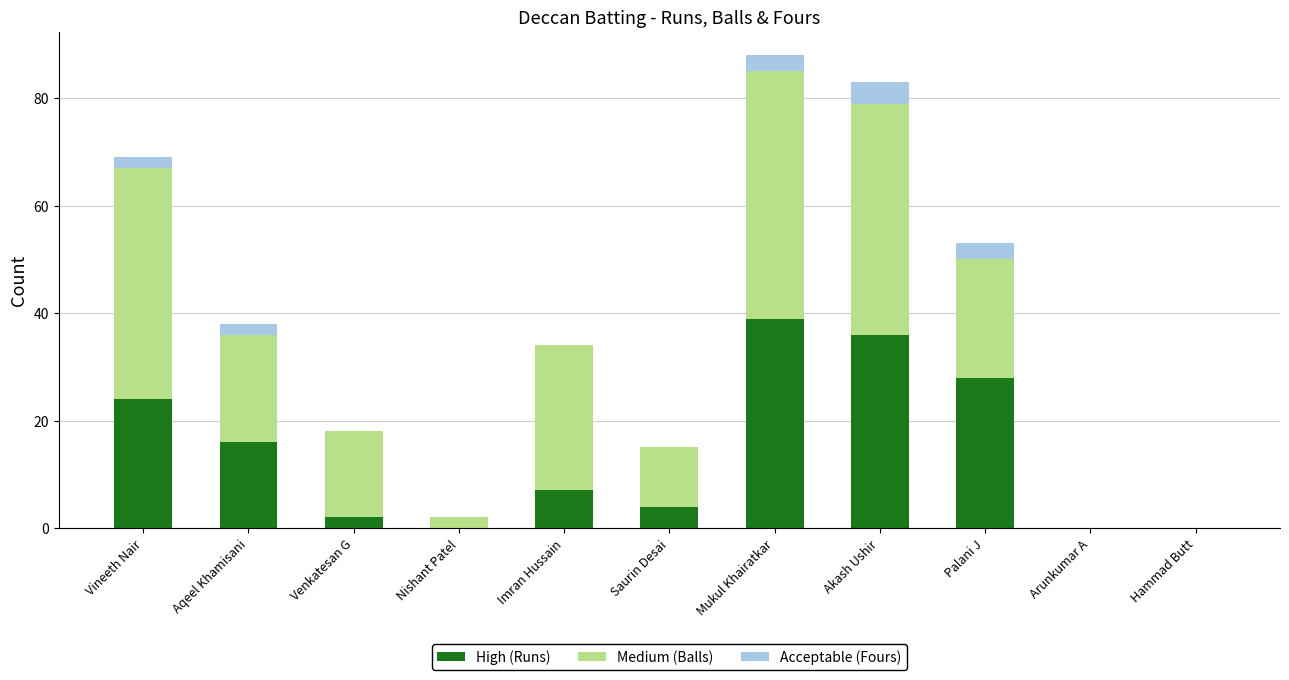

How many distinct data groups are displayed?

3